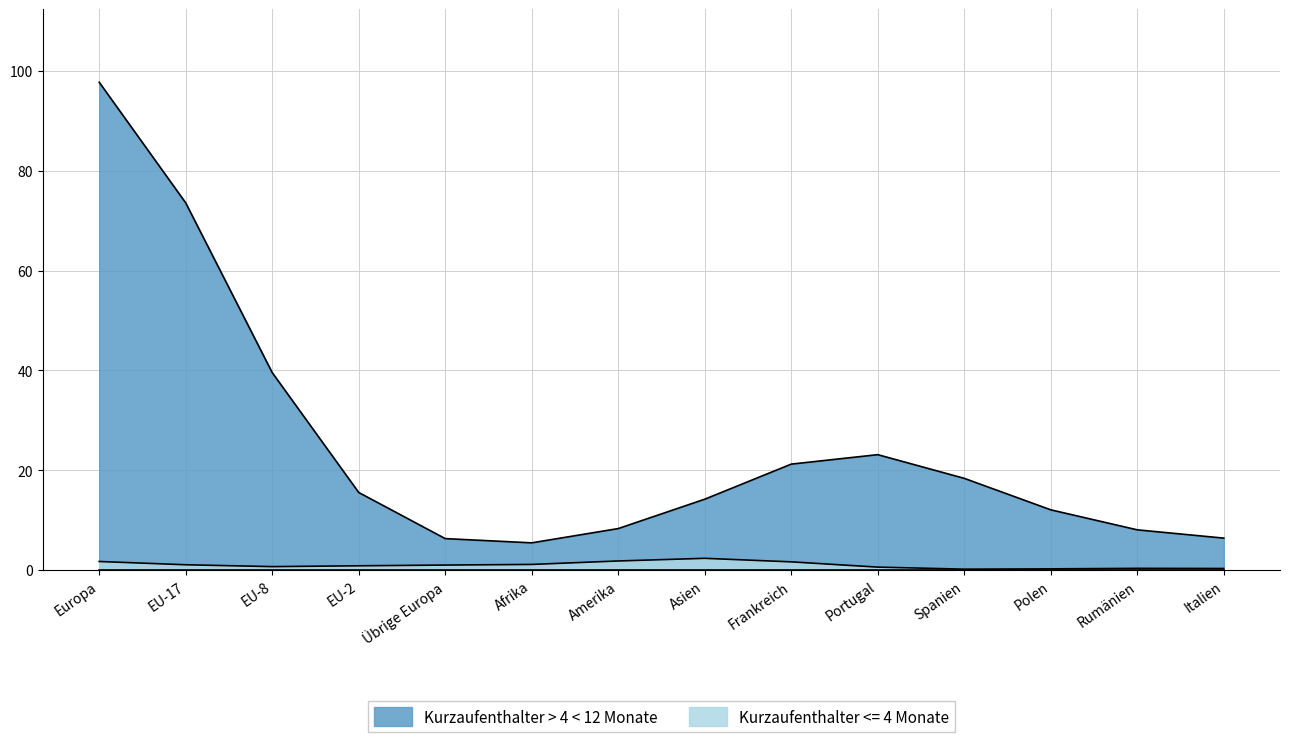

At which category does the chart reach its peak across all series?

Europa